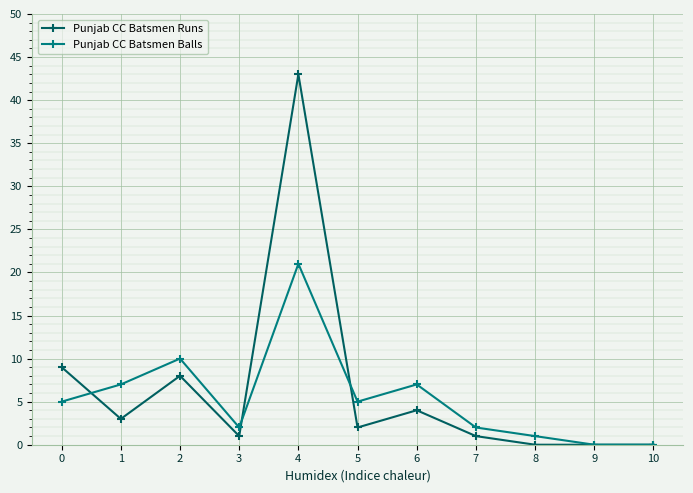

Is it true that Punjab CC Batsmen Runs equals 28 at 8?

False